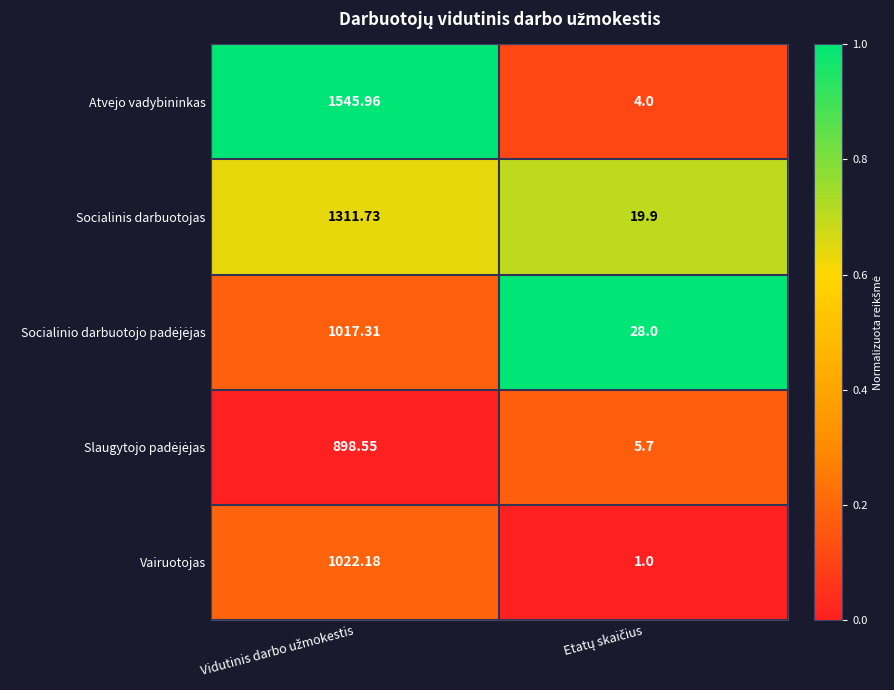

Which series has the largest total across all categories?

Atvejo vadybininkas